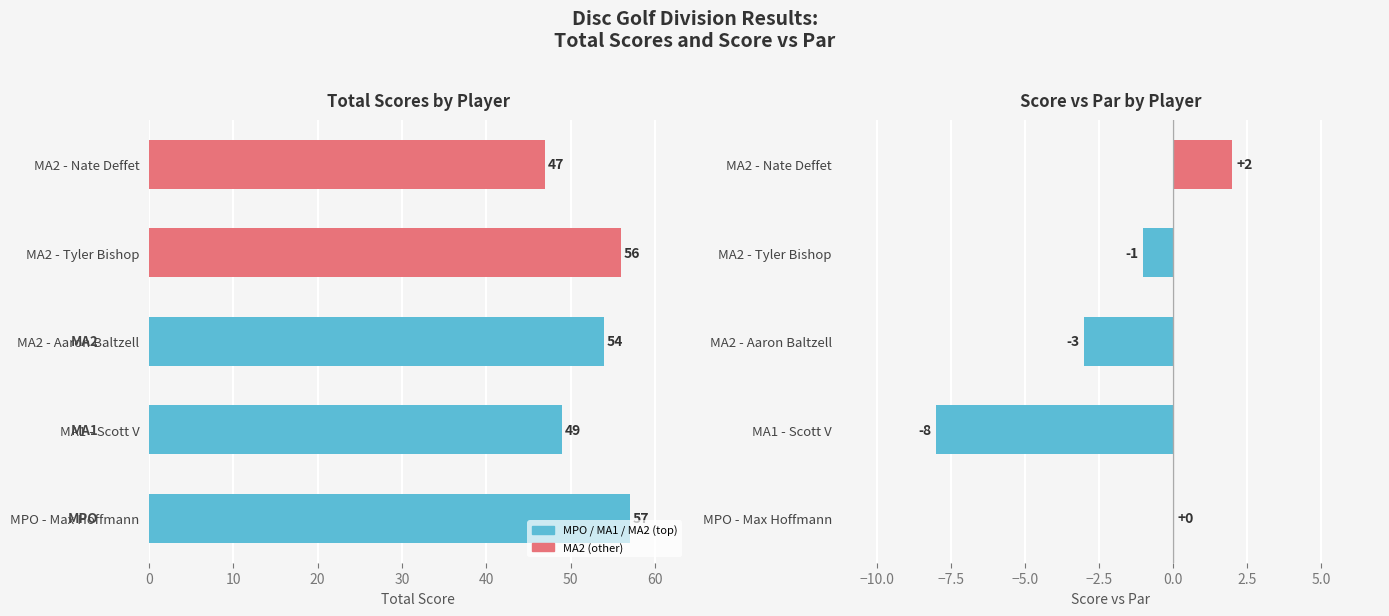

What is the average value of the event_relative_score series?

-2